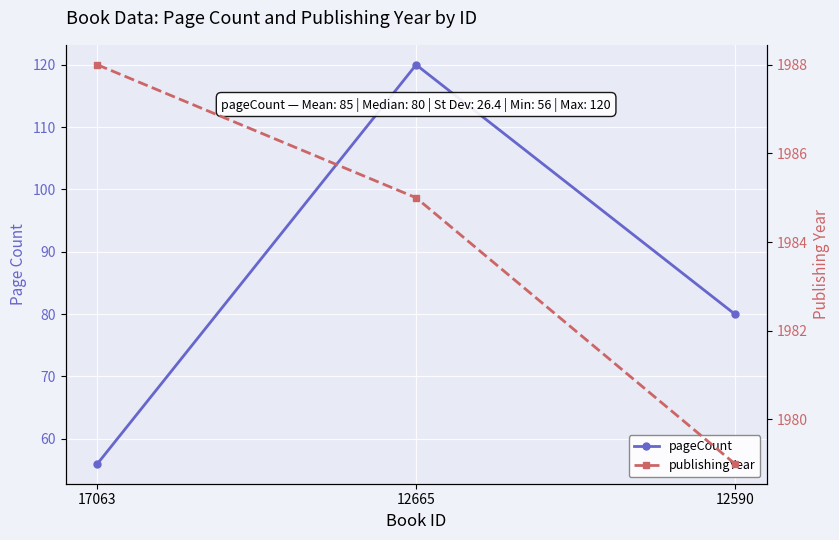

What is the difference between the maximum and minimum values in the pageCount series?

64